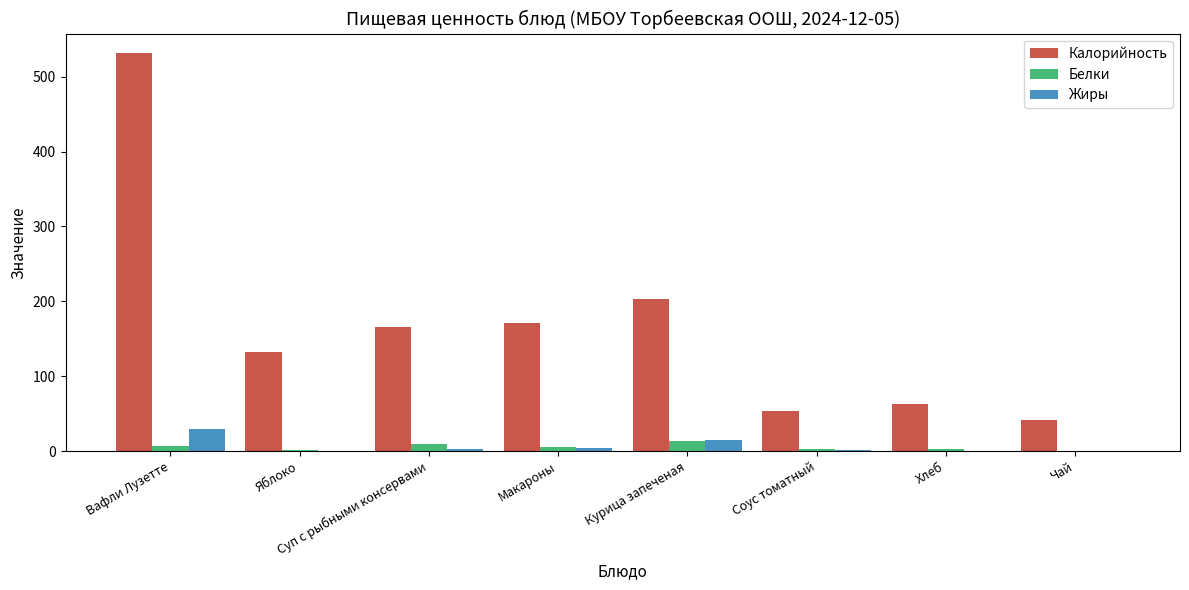

The Калорийность series shows 42.0 at Чай. True or false?

True